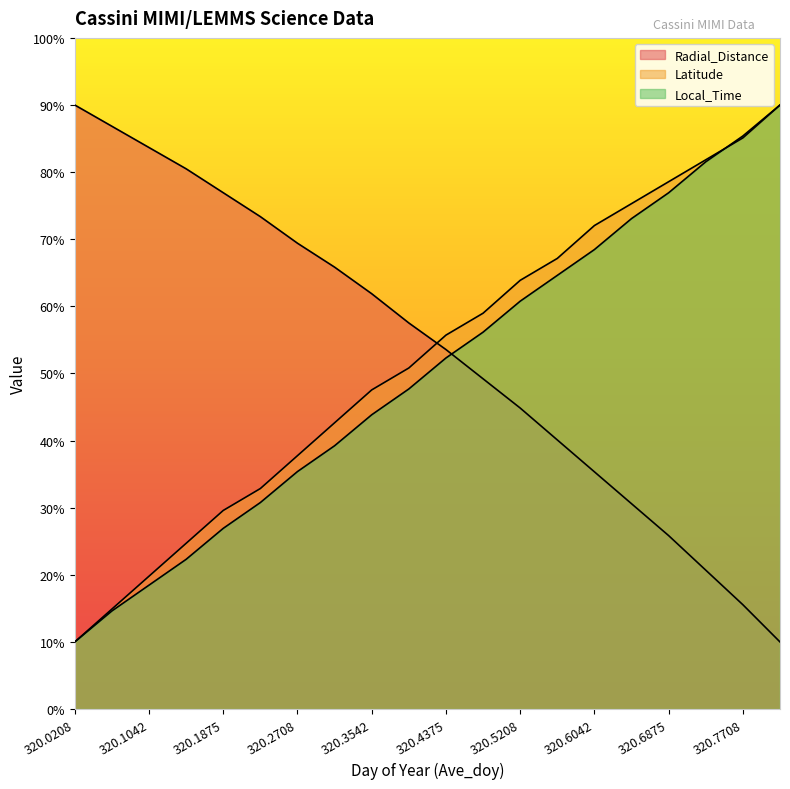

What is the value of the Local_Time point at the 19th from the left?

85.4